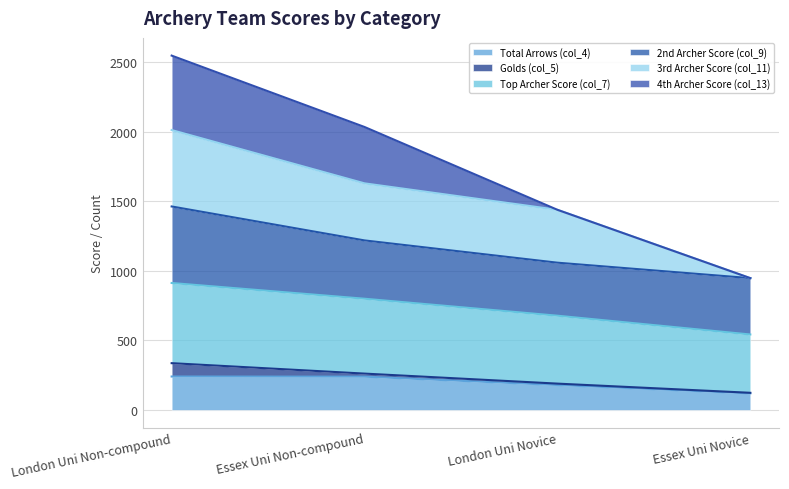

At which category is the sum across all series the highest?

London Uni Non-compound